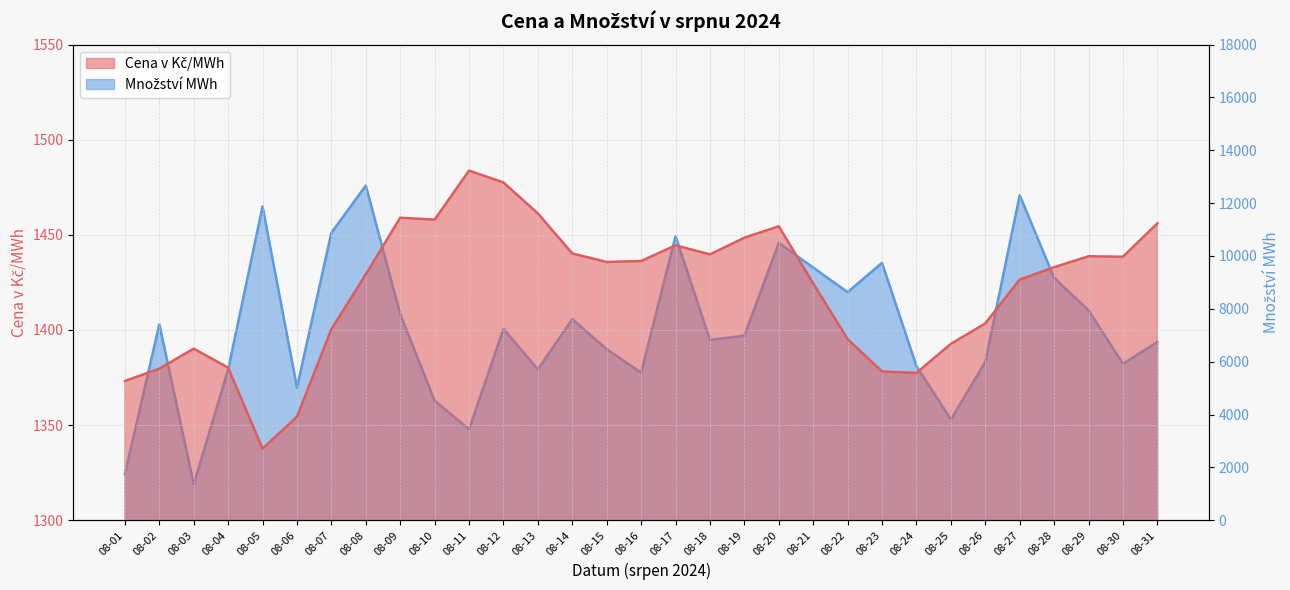

What is the difference between the second highest and second lowest values in the Cena v Kč/MWh series?

123.1